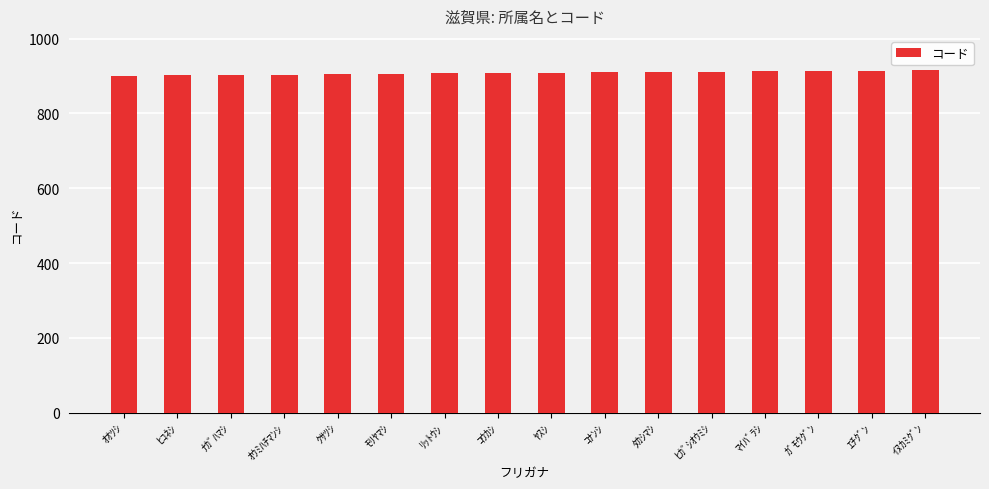

What is the sum of the values at ﾘｯﾄｳｼ and ﾋｺﾈｼ?

1809